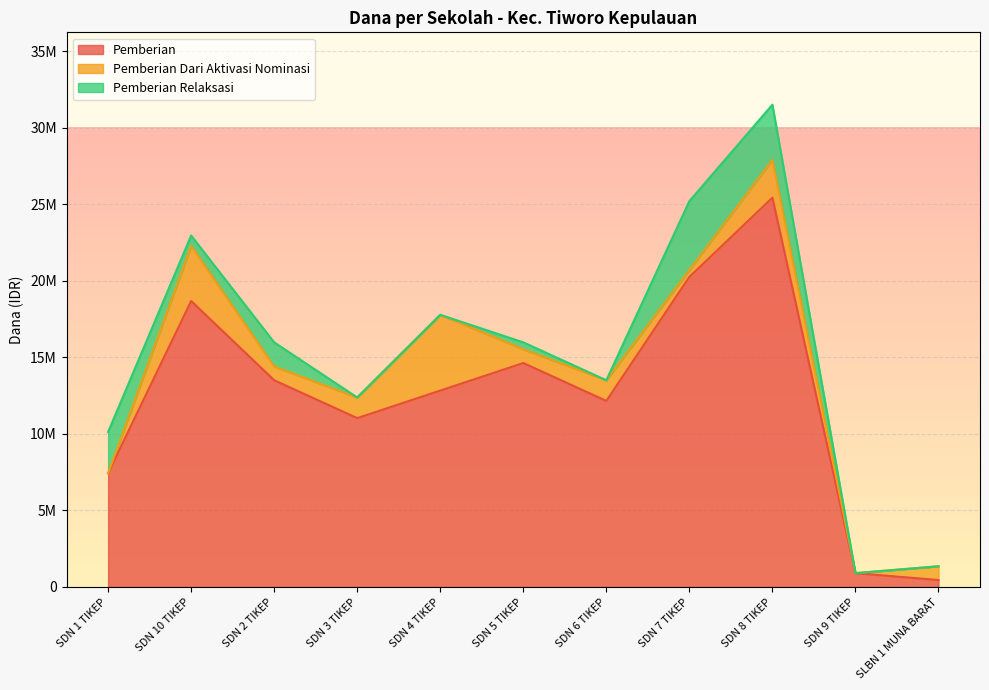

What is the label of the 10th point from the left?

SDN 9 TIKEP